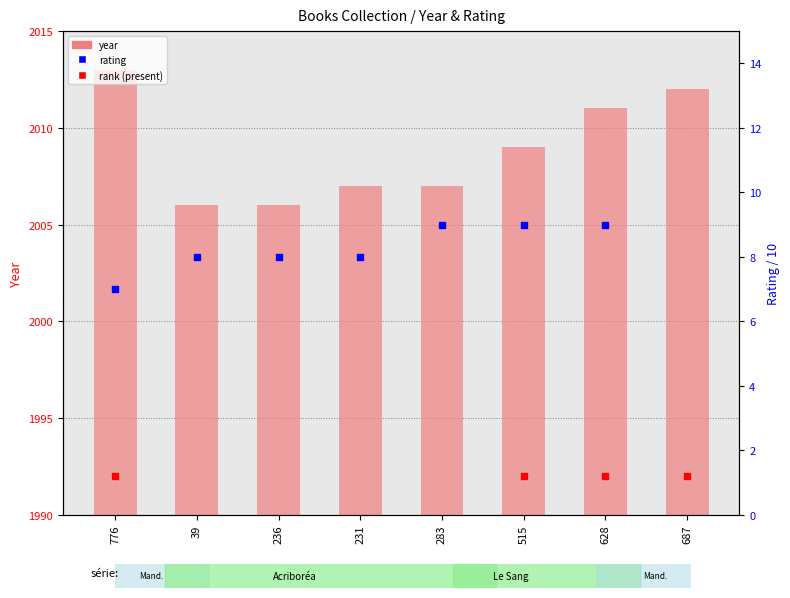

What are all the series names shown in the legend?

year, rank (present), rating